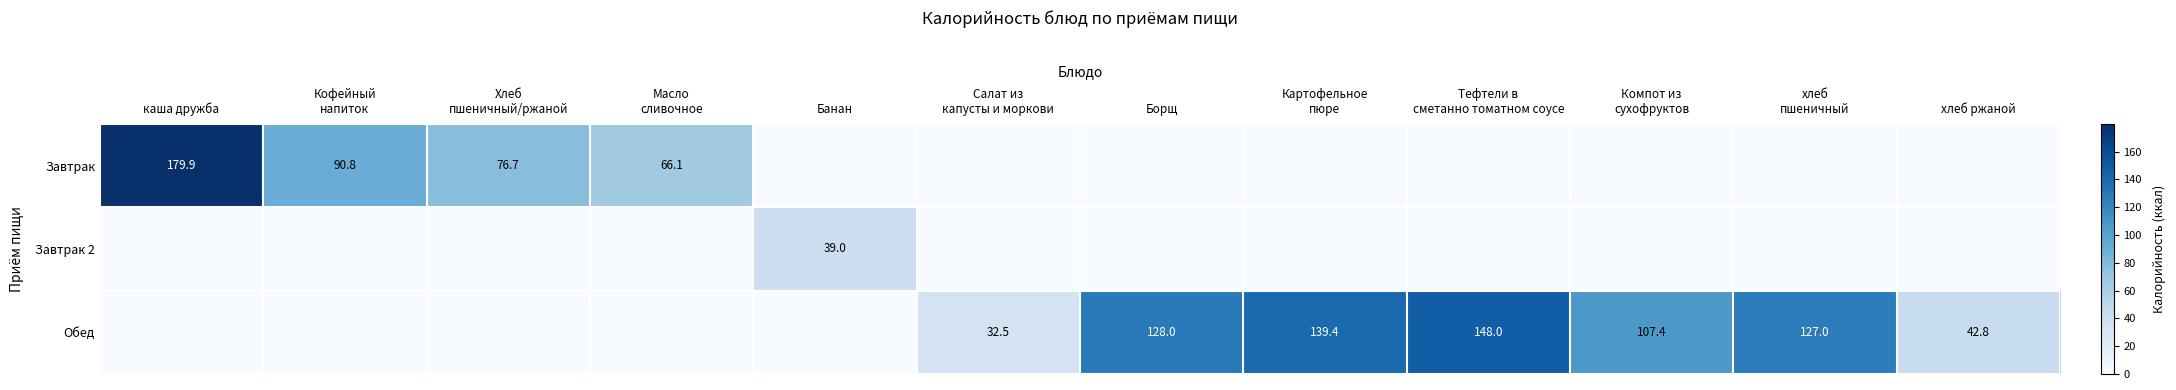

Is it true that Завтрак 2 equals 39.0 at Банан?

True